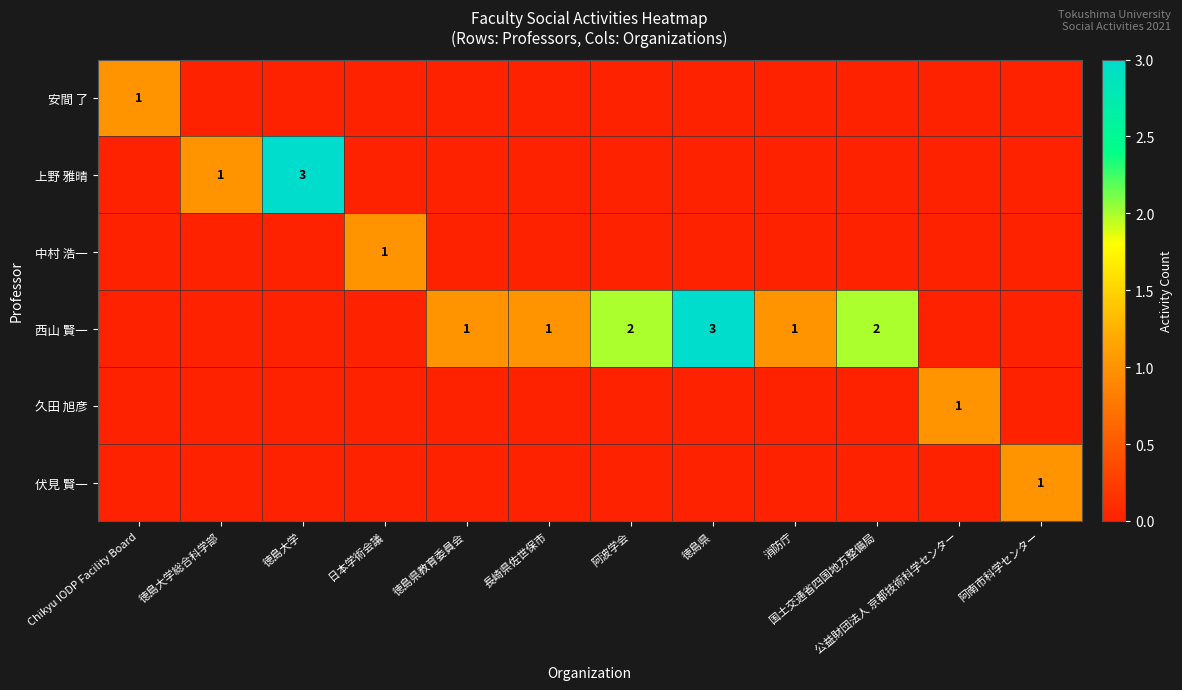

The 西山 賢一 series shows 1 at 消防庁. True or false?

True